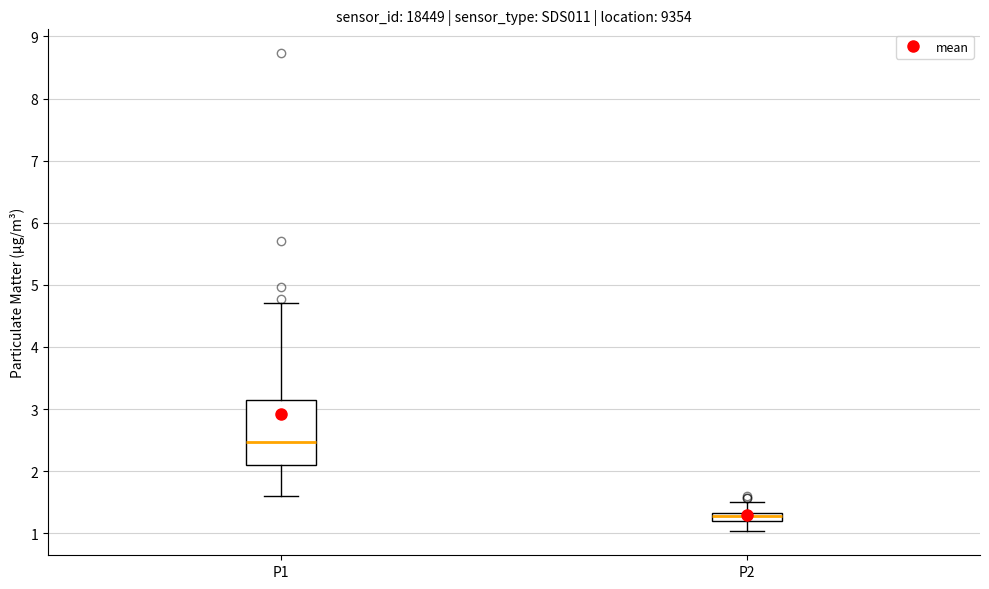

Which box has the lowest median line?

P2